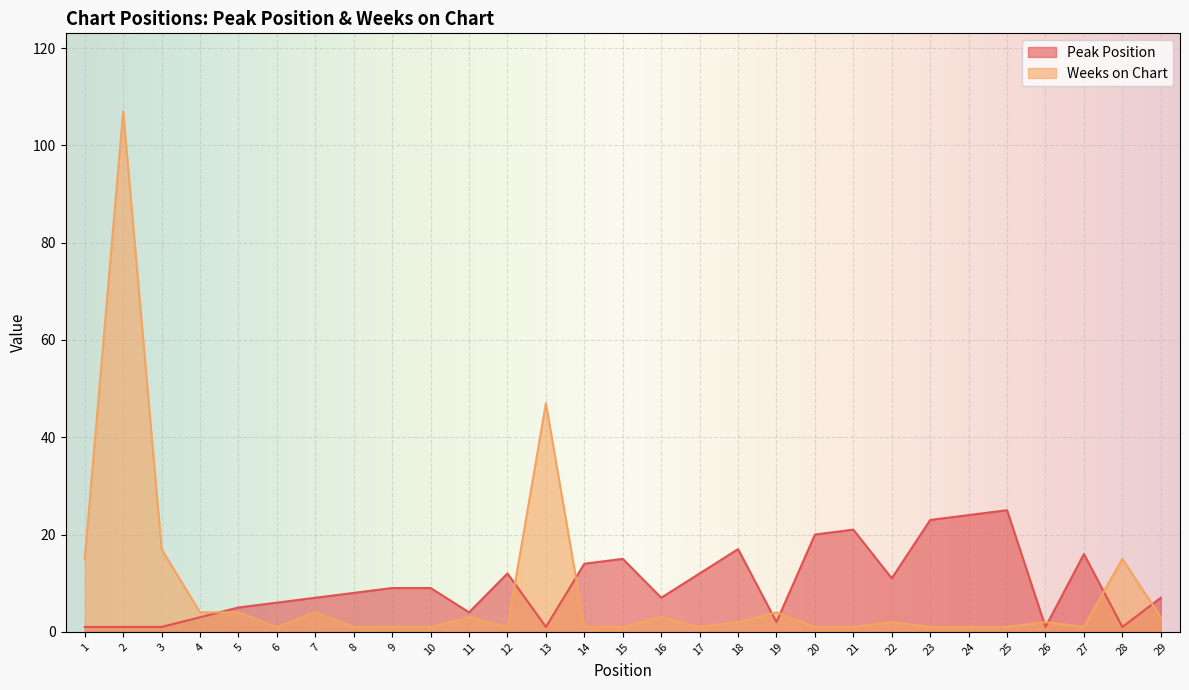

Between 25 and 23, which is larger?

25